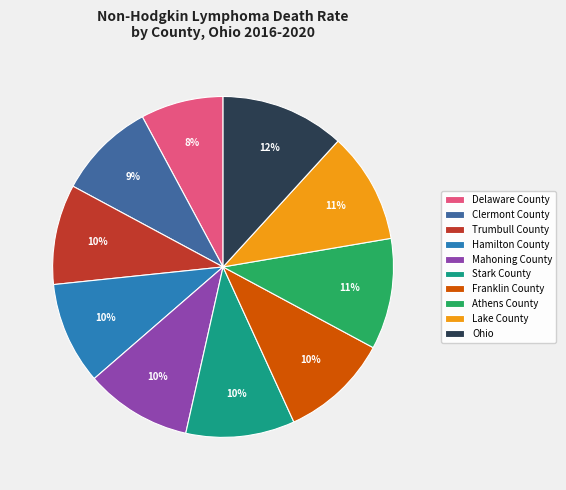

To the nearest percent, what is the difference between the Delaware County and Clermont County slice percentages?

1%